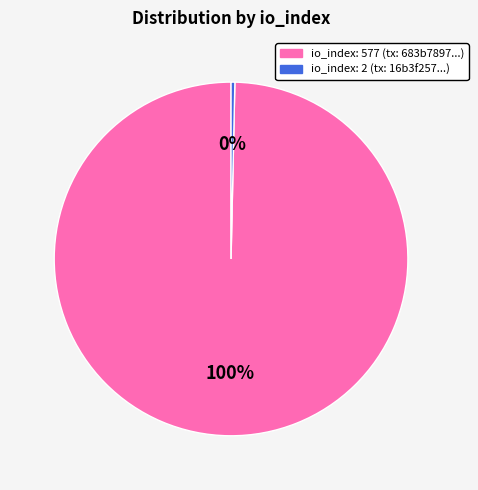

What is the smallest slice in the pie chart?

io_index: 2